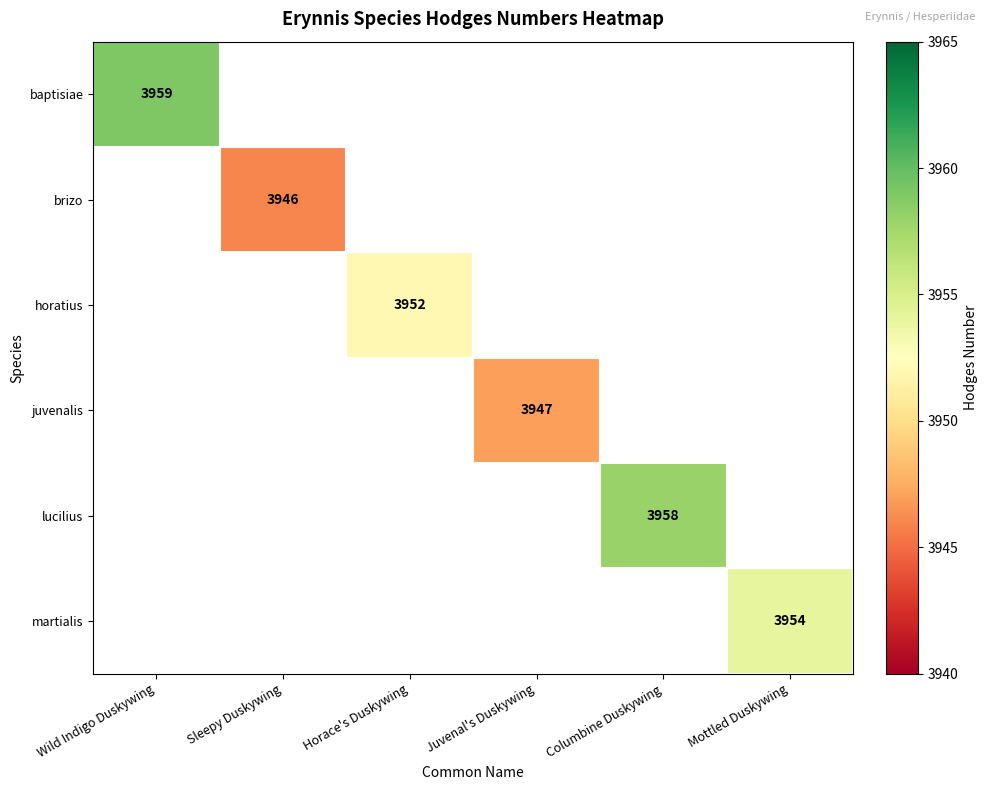

Is the value of lucilius at Columbine Duskywing greater than the value of martialis at Mottled Duskywing?

Yes